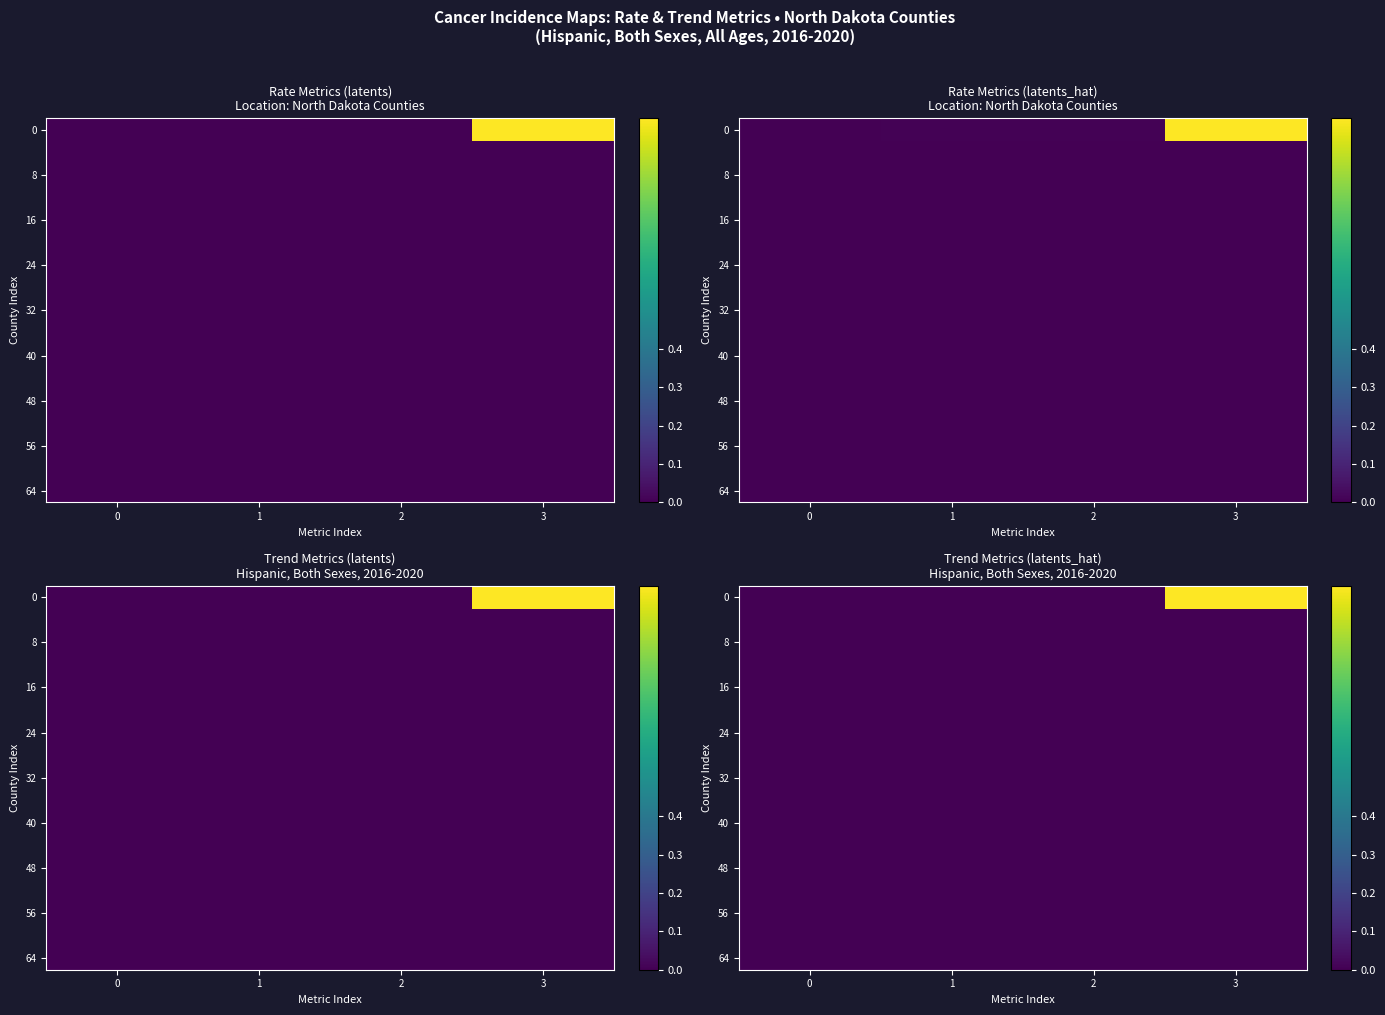

At how many categories does at least one series exceed 0?

1